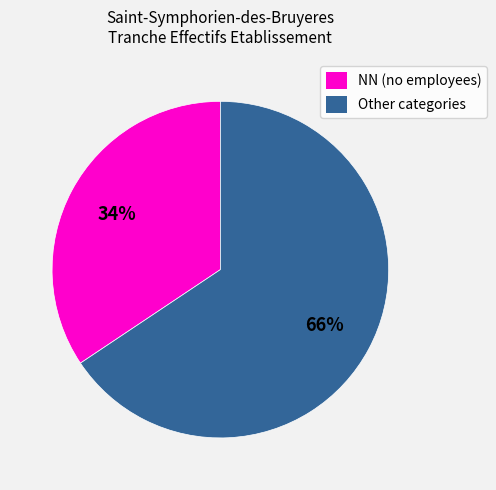

Is there any slice that represents more than half of the pie?

Yes